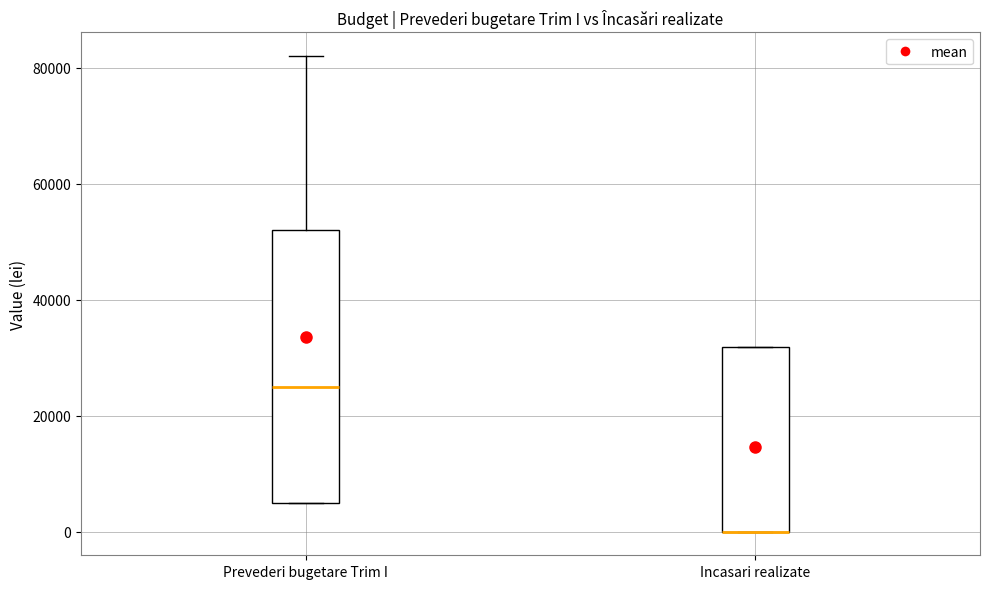

Reading left to right, read every box against the y-axis: the position of its median line, the range the box covers, and the ends of its whiskers. The values are not printed on the chart, so give them approximately, as read against the axis.

Prevederi bugetare Trim I: median 26000, box 6000 to 52000, whiskers 6000 to 82000
Incasari realizate: median 0 (drawn on the box's lower edge), box 0 to 32000, whiskers 0 to 32000